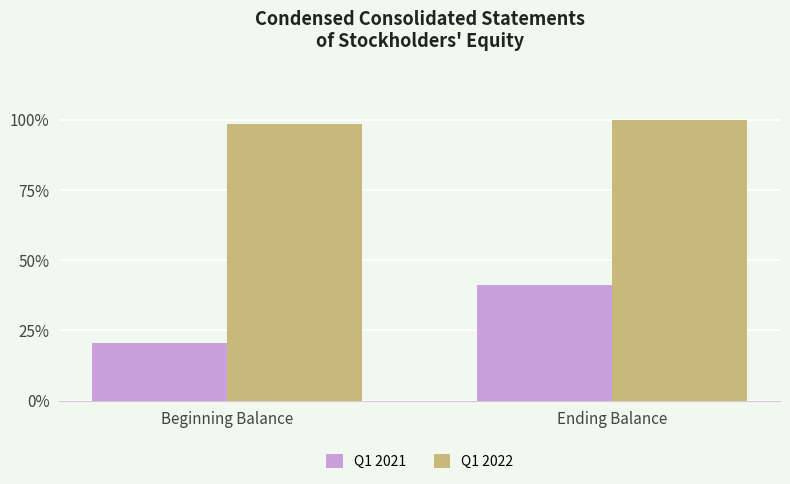

What is the label of the 1st bar from the left?

Beginning Balance